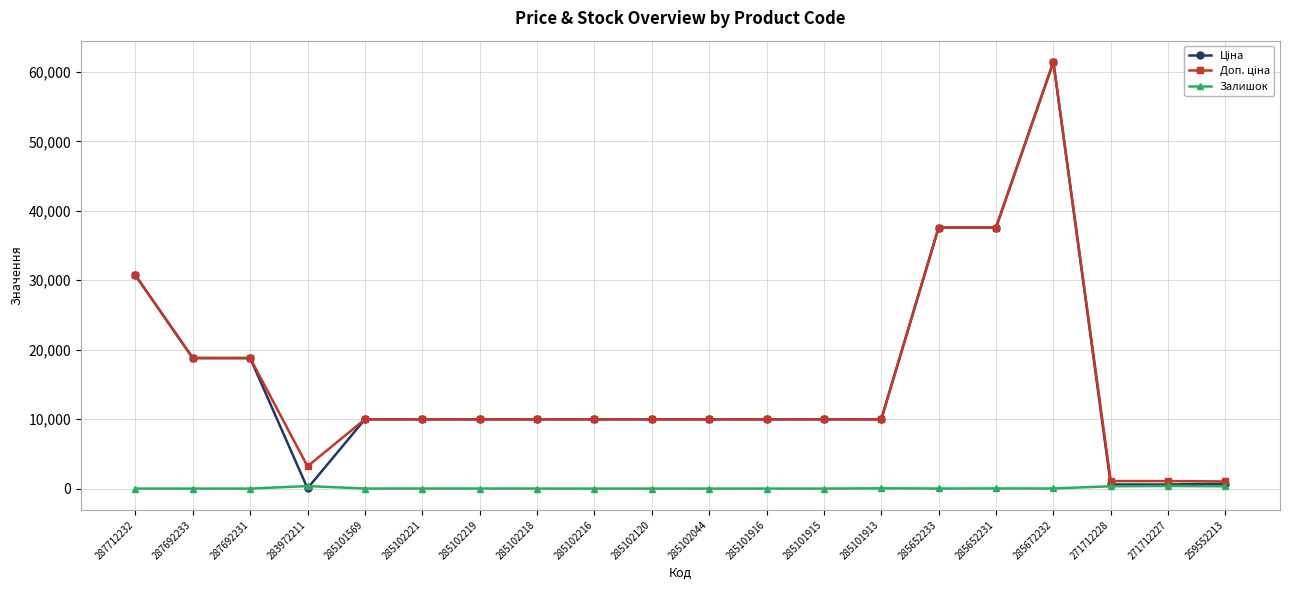

At which category is the sum across all series the highest?

285672232